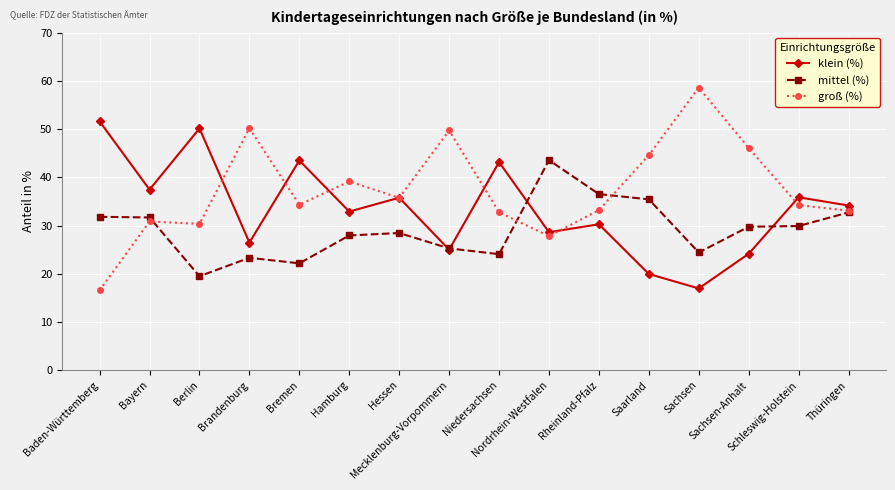

At which category does klein (%) reach its first local valley?

Bayern